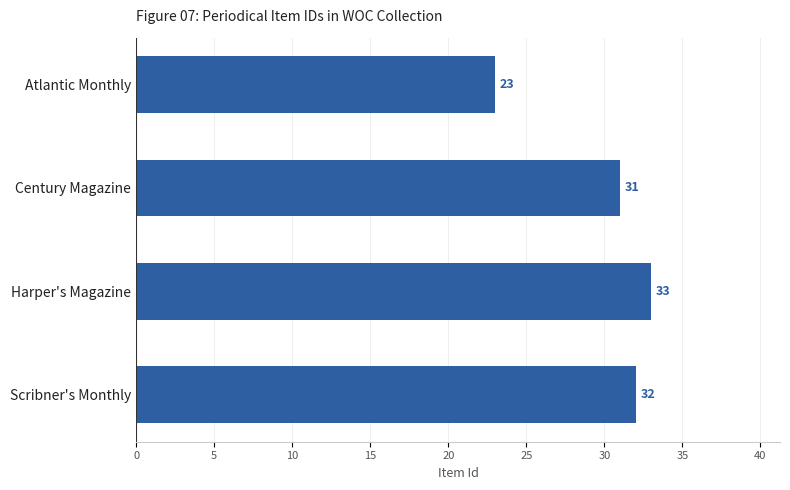

How many data points are less than 32?

2